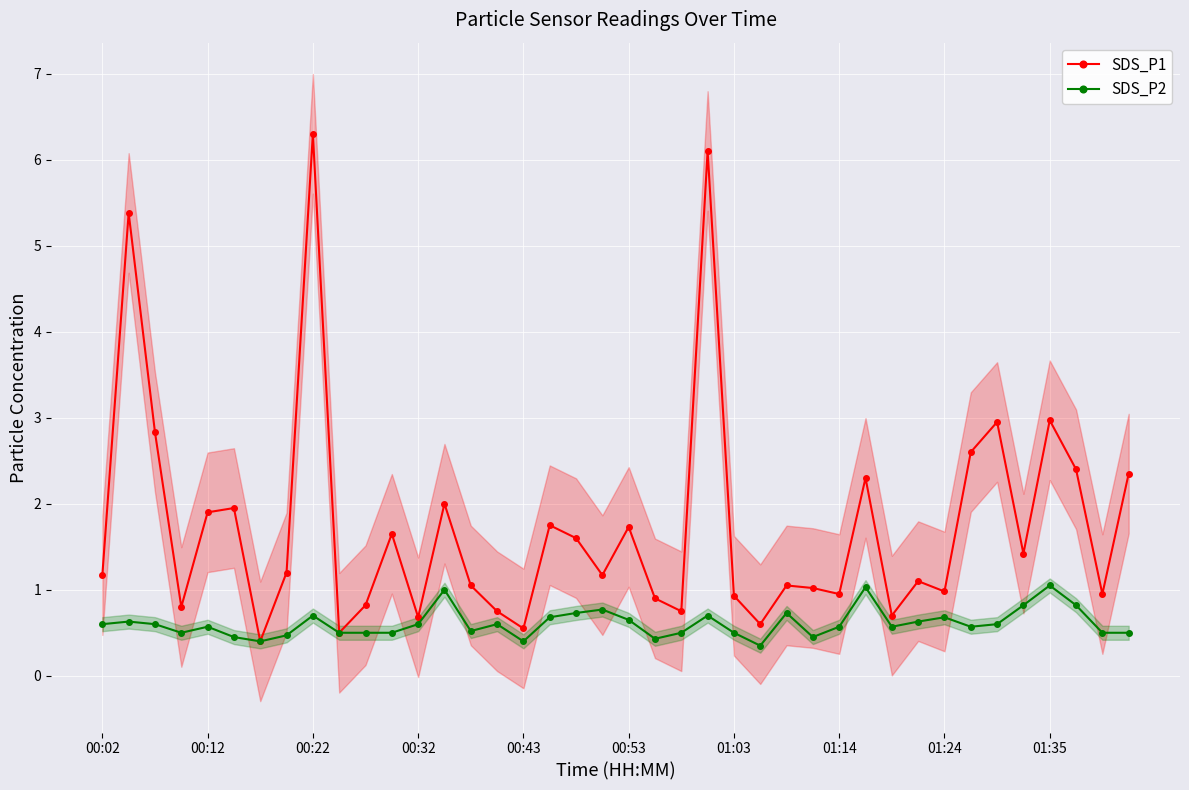

True or false: SDS_P1 and SDS_P2 cross at least once.

False